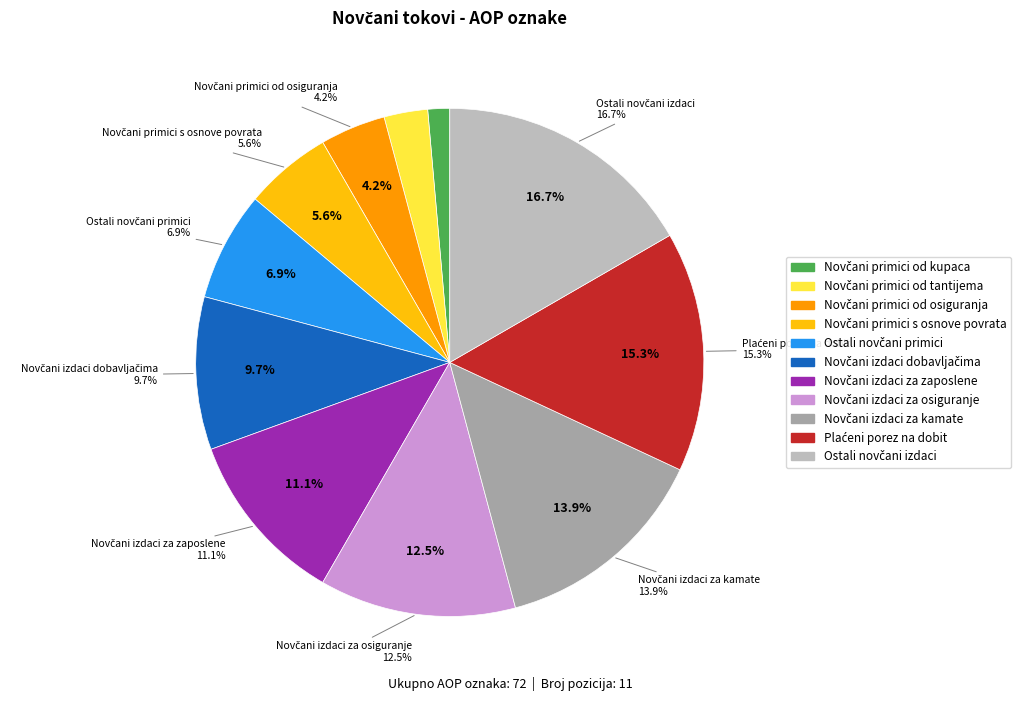

True or false: Ostali novčani primici accounts for 1% of the total.

False